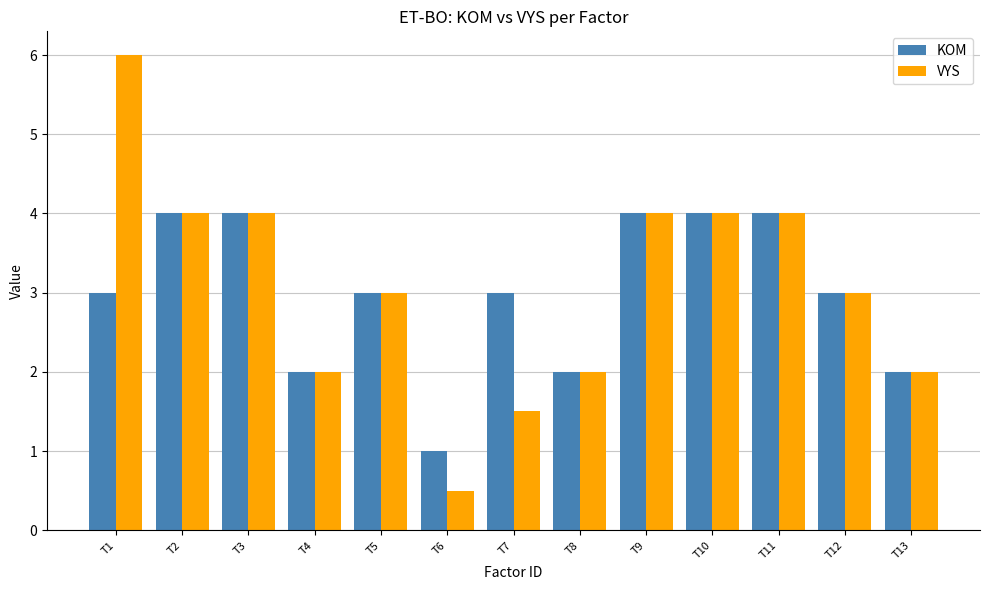

Between T7 and T13, which series saw the biggest shift?

KOM